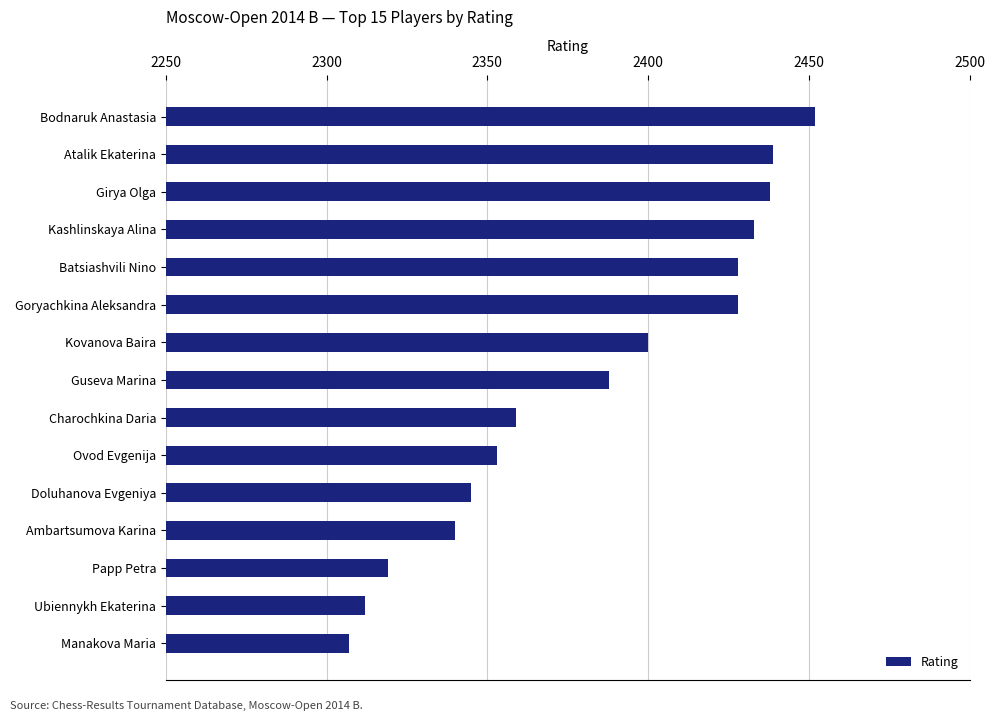

What is the difference between the maximum and minimum values?

145